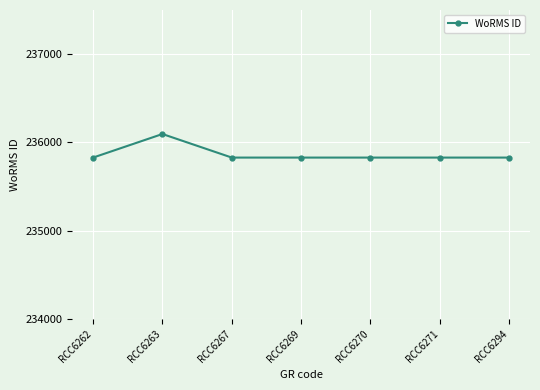

What is the value of the 4th point from the left?

235828